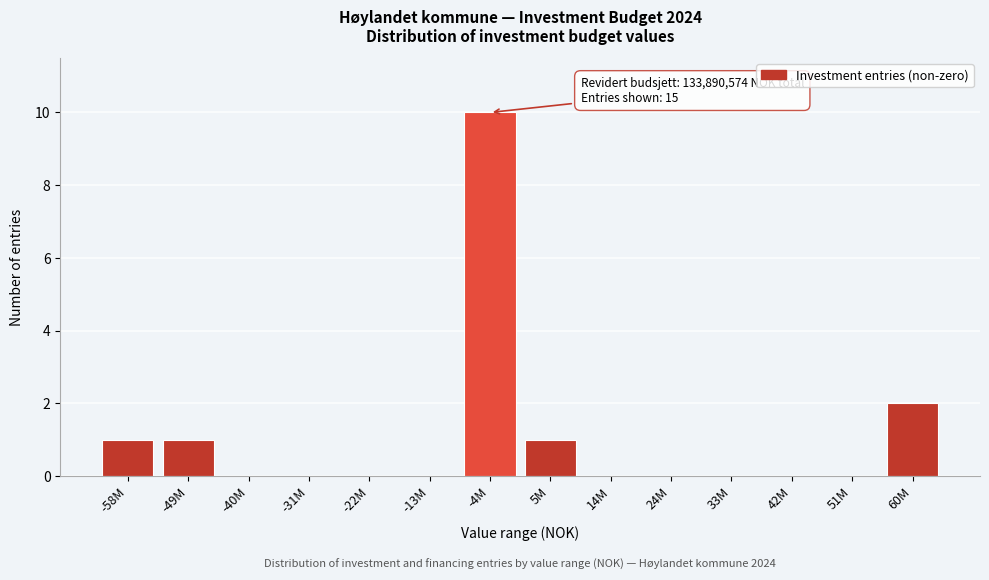

Reading right to left, extract all data points from this chart.

60M=2	51M=0	42M=0	33M=0	24M=0	14M=0	5M=1	-4M=10	-13M=0	-22M=0	-31M=0	-40M=0	-49M=1	-58M=1